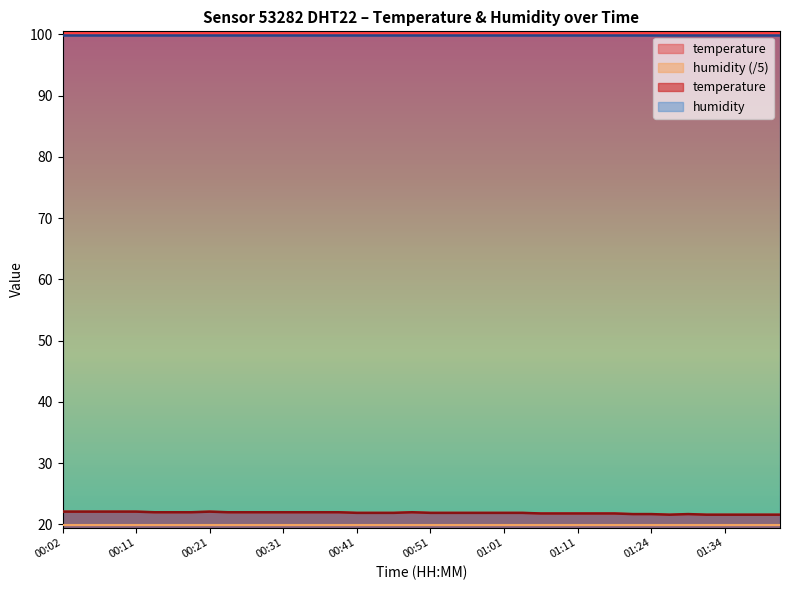

What is the value of the 33rd point from the left?

21.7